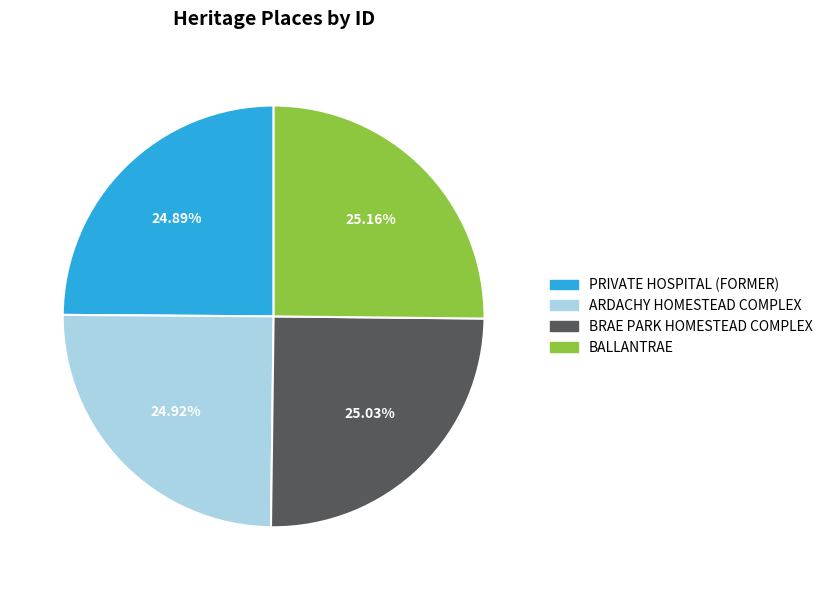

Is there any slice that represents more than half of the pie?

No